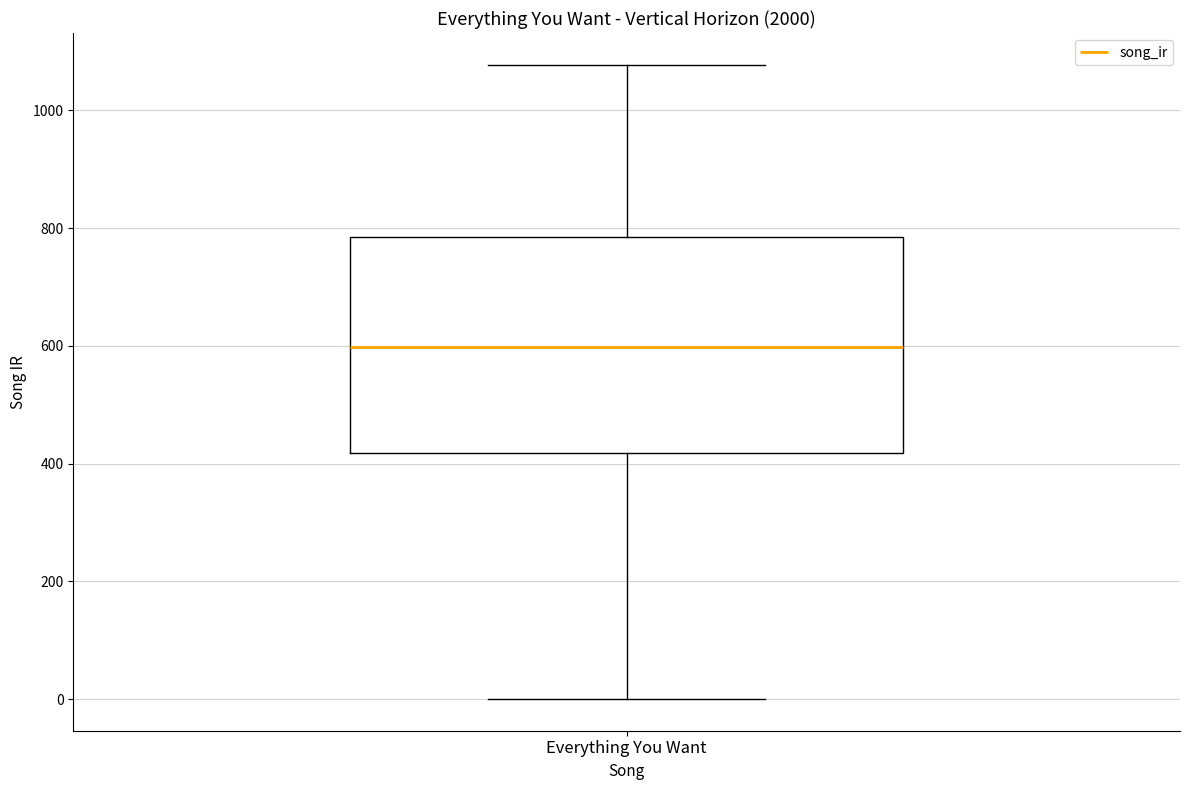

Where does the upper whisker of the box for Everything You Want end on the y-axis? The values are not printed on the chart, so give them approximately, as read against the axis.

1080